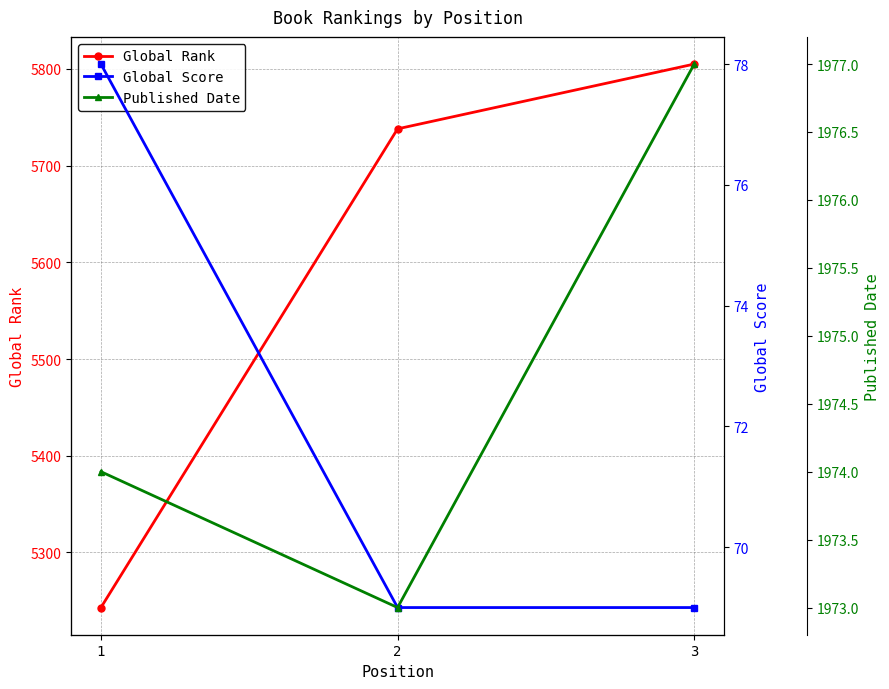

What is the average value of the Published Date series?

1975